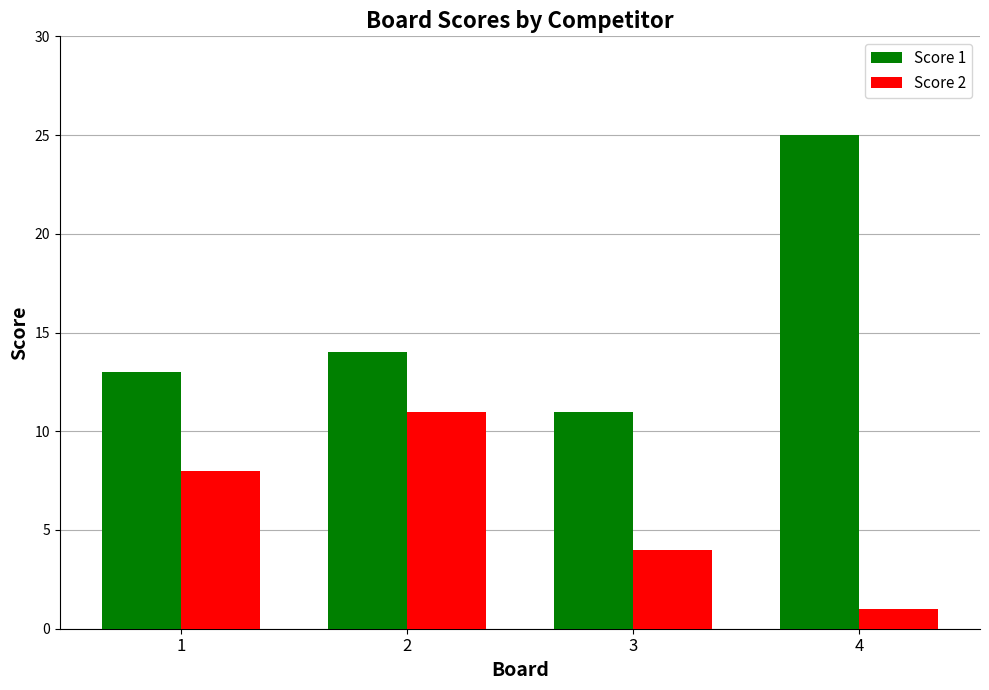

List the series in order of their peak value, highest first.

Score 1, Score 2